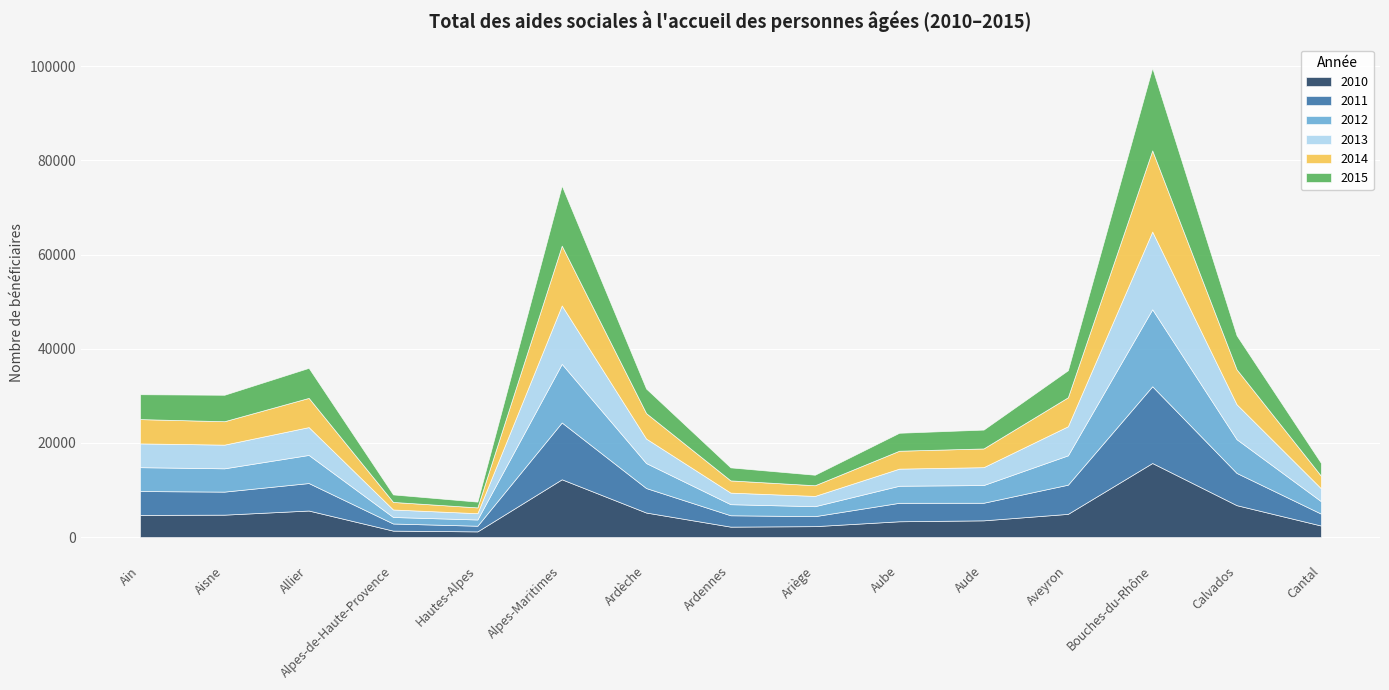

At which category does the chart reach its peak across all series?

Bouches-du-Rhône